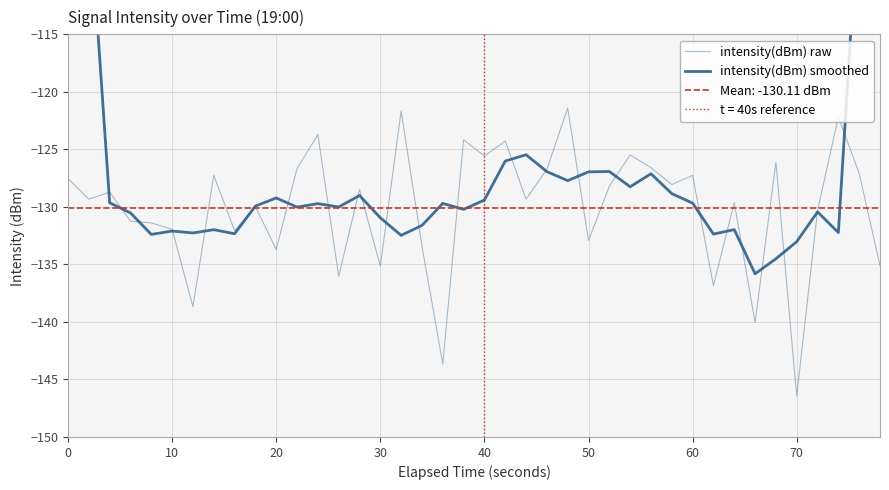

List the series in order of their peak value, lowest first.

intensity(dBm) raw, intensity(dBm) smoothed